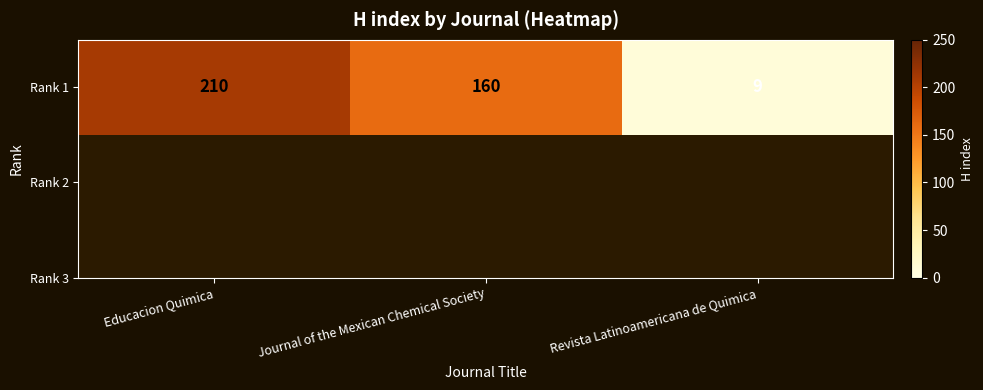

Reading right to left, transcribe all the data shown in this chart.

9	160	210